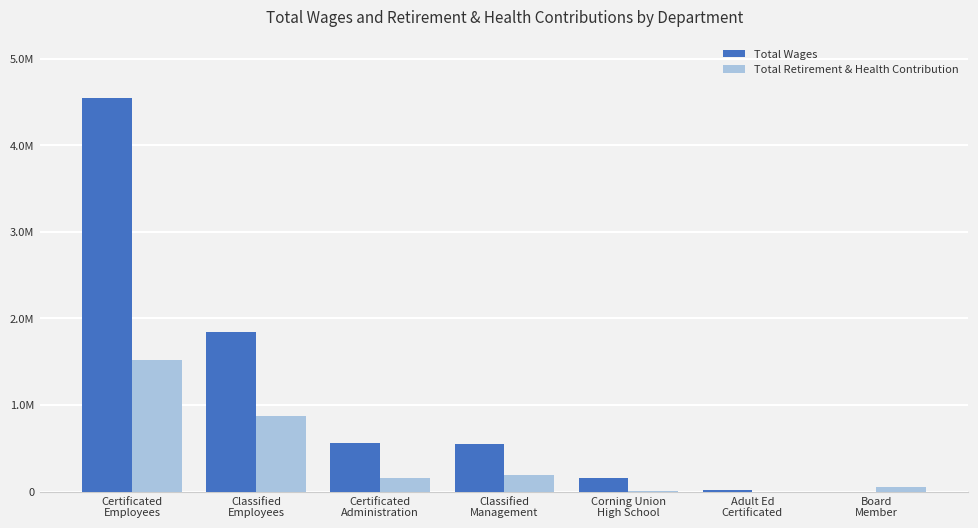

Which series has the largest range (max minus min)?

Total Wages